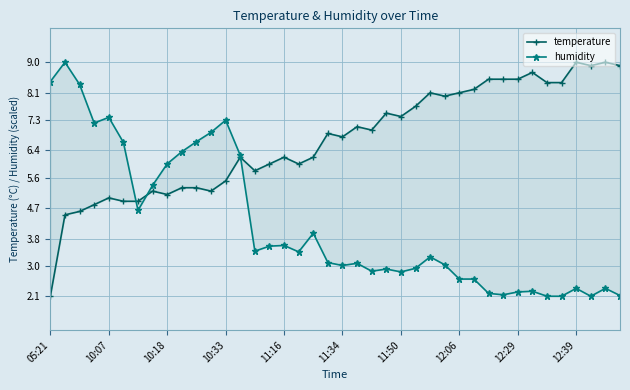

What is the difference between the highest and lowest values at 10?

1.4